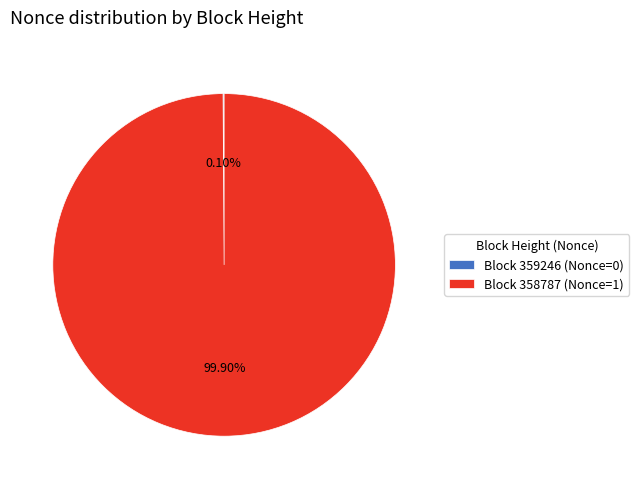

Does any single category account for the majority?

Yes